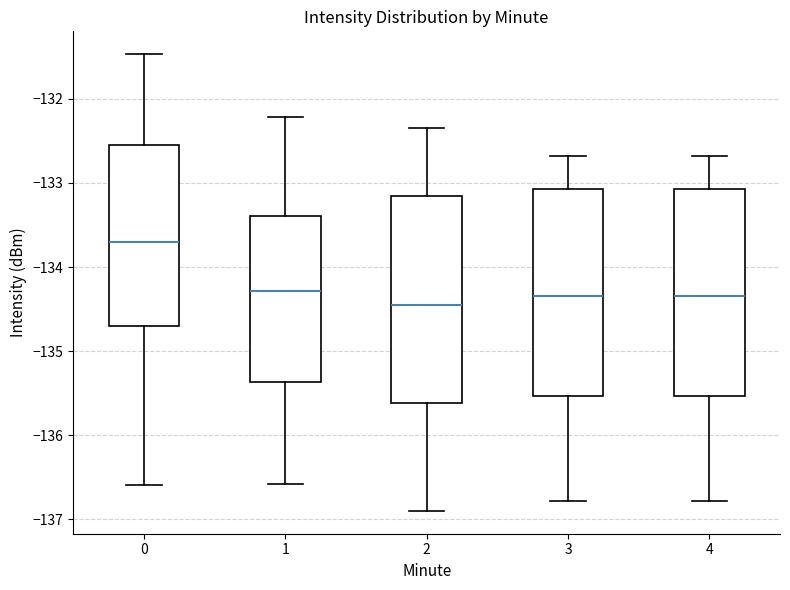

Which box's median line is the highest?

0